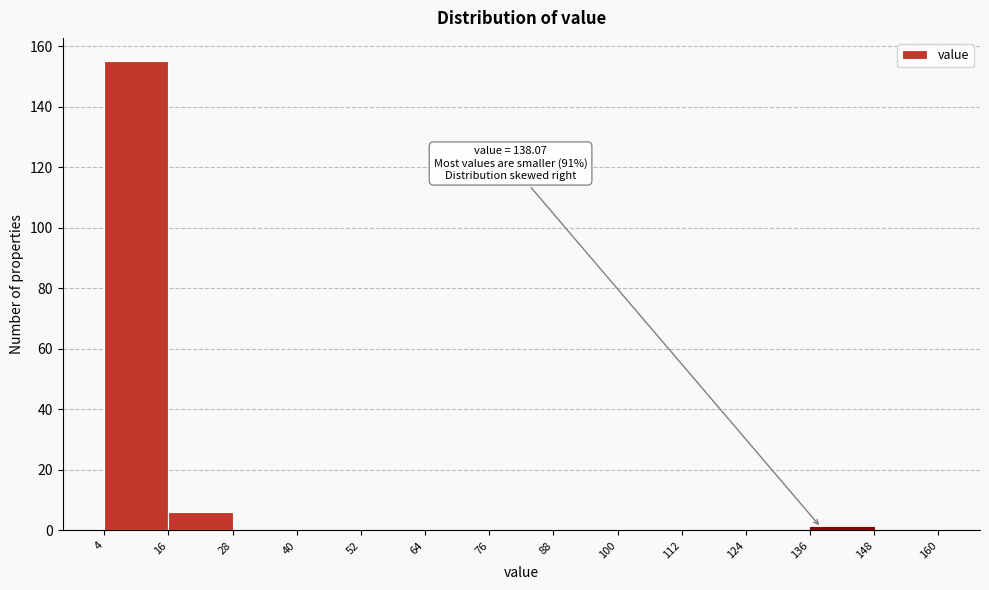

Over which range of the x-axis is the bar tallest?

4 to 16